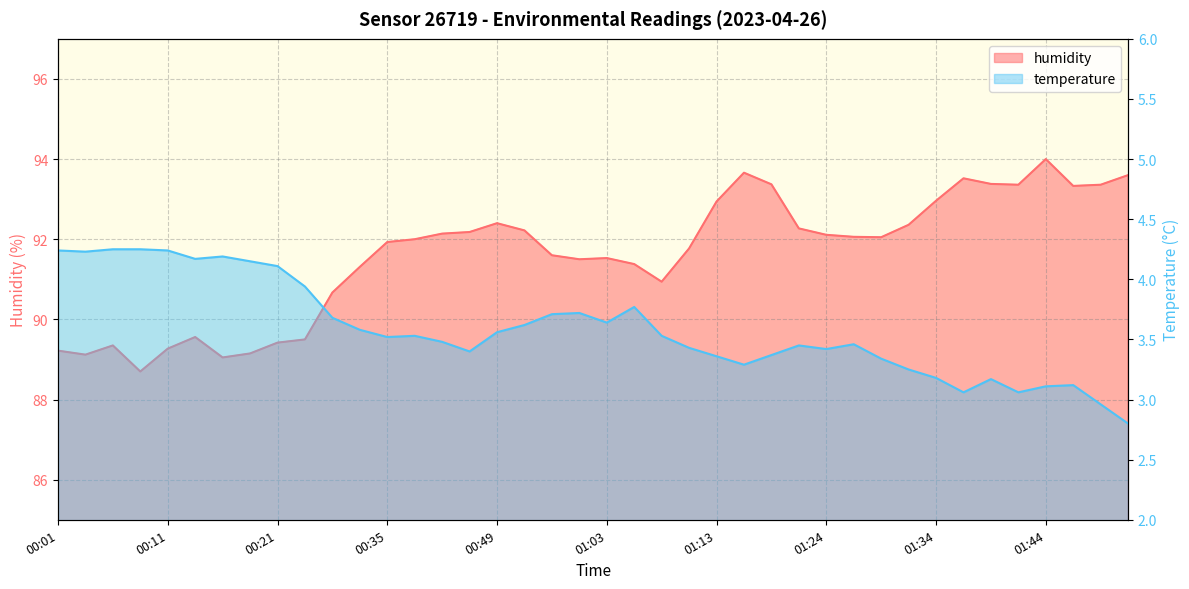

Rank the series at 00:38 from lowest to highest value.

temperature, humidity